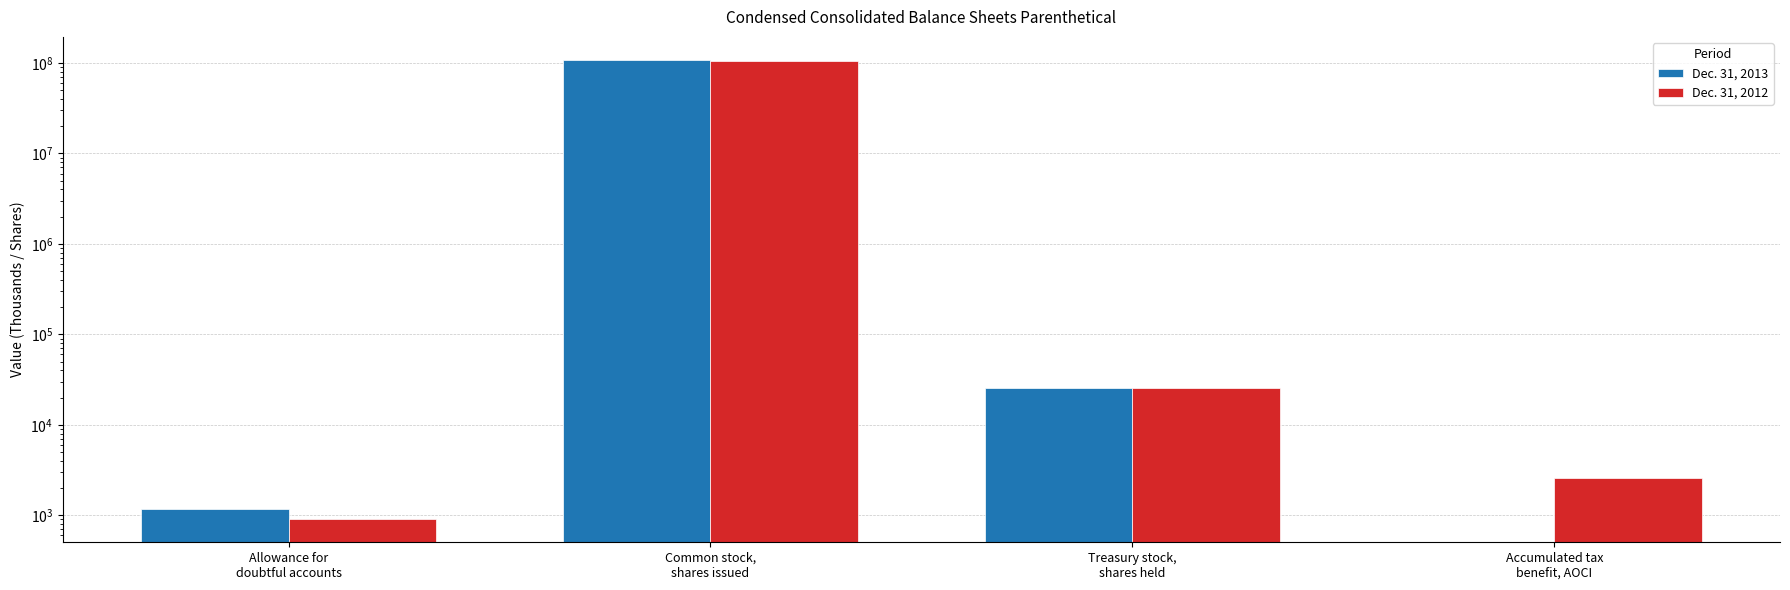

At Treasury stock,
shares held, list the series in order from smallest to largest.

Dec. 31, 2013, Dec. 31, 2012